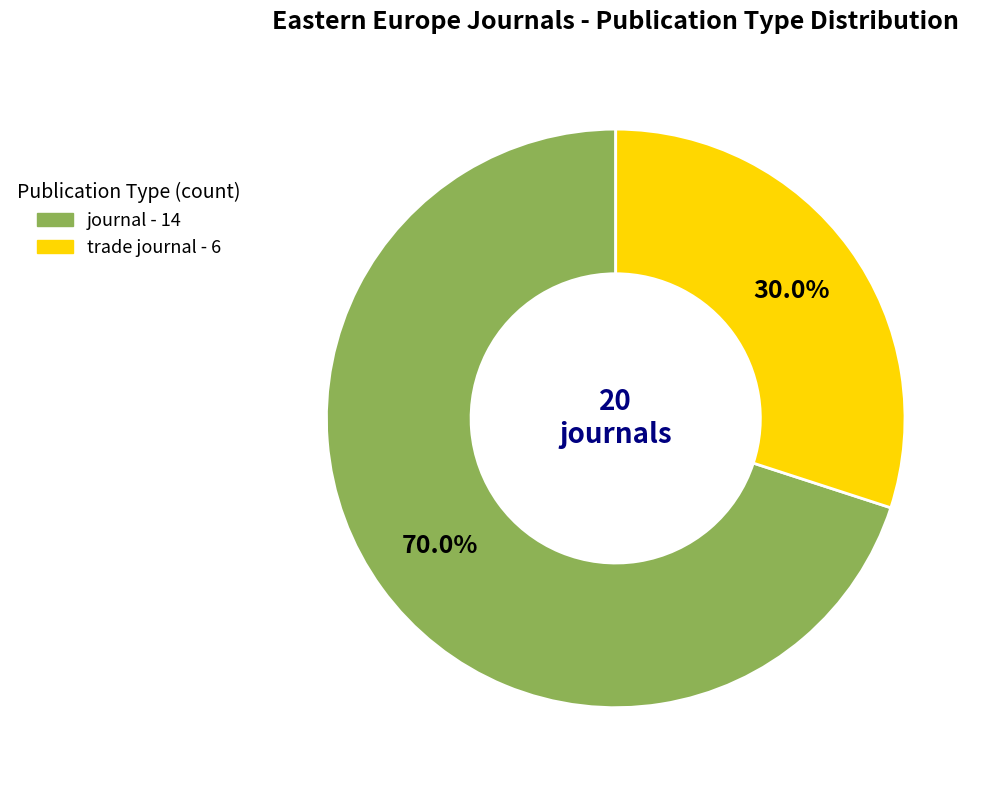

Does any single category account for the majority?

Yes